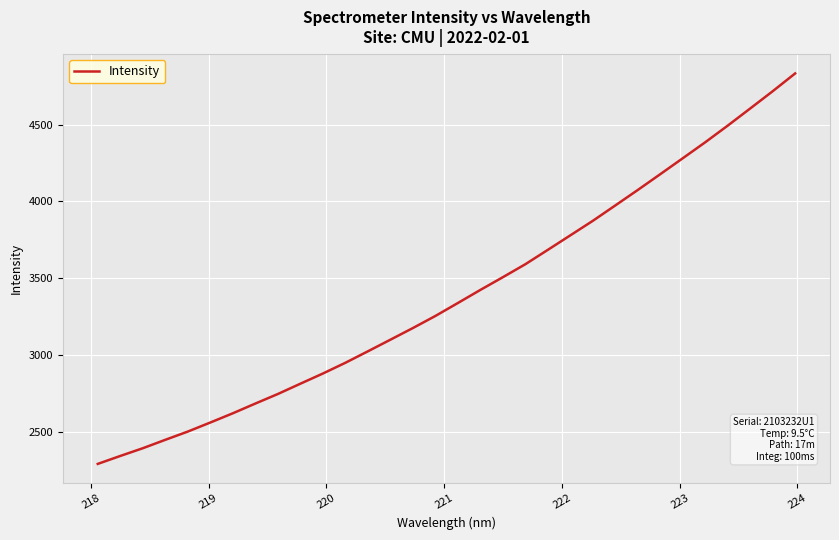

What is the maximum value shown in the chart?

4833.0